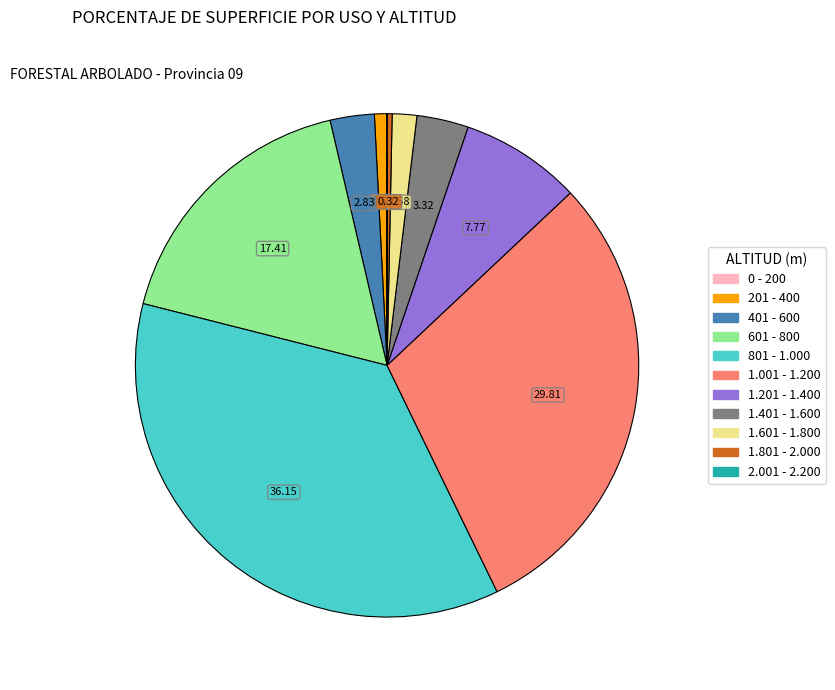

Is there any slice that represents more than half of the pie?

No